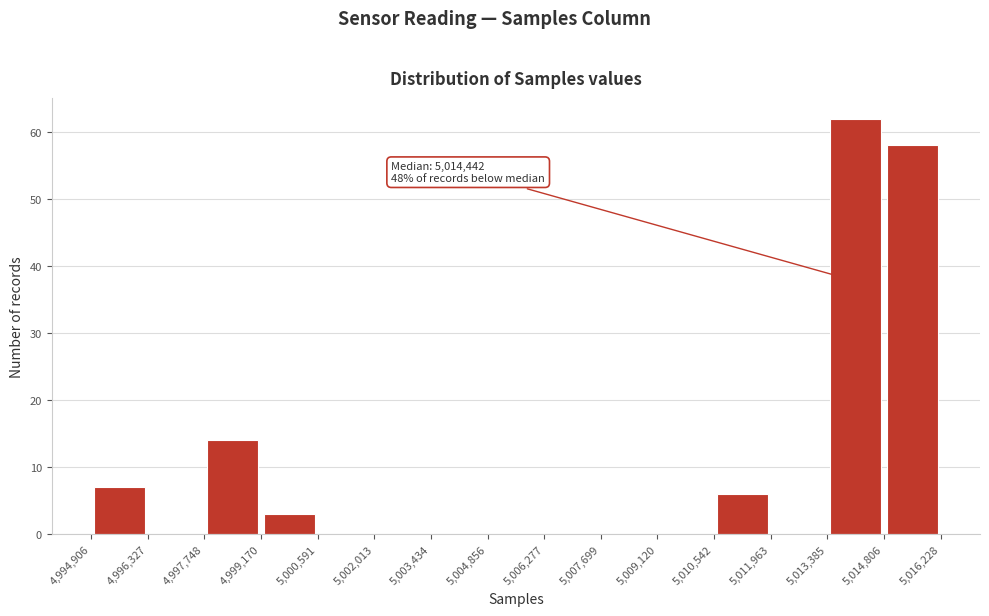

Which range on the x-axis has the tallest bar?

5,013,385 to 5,014,806